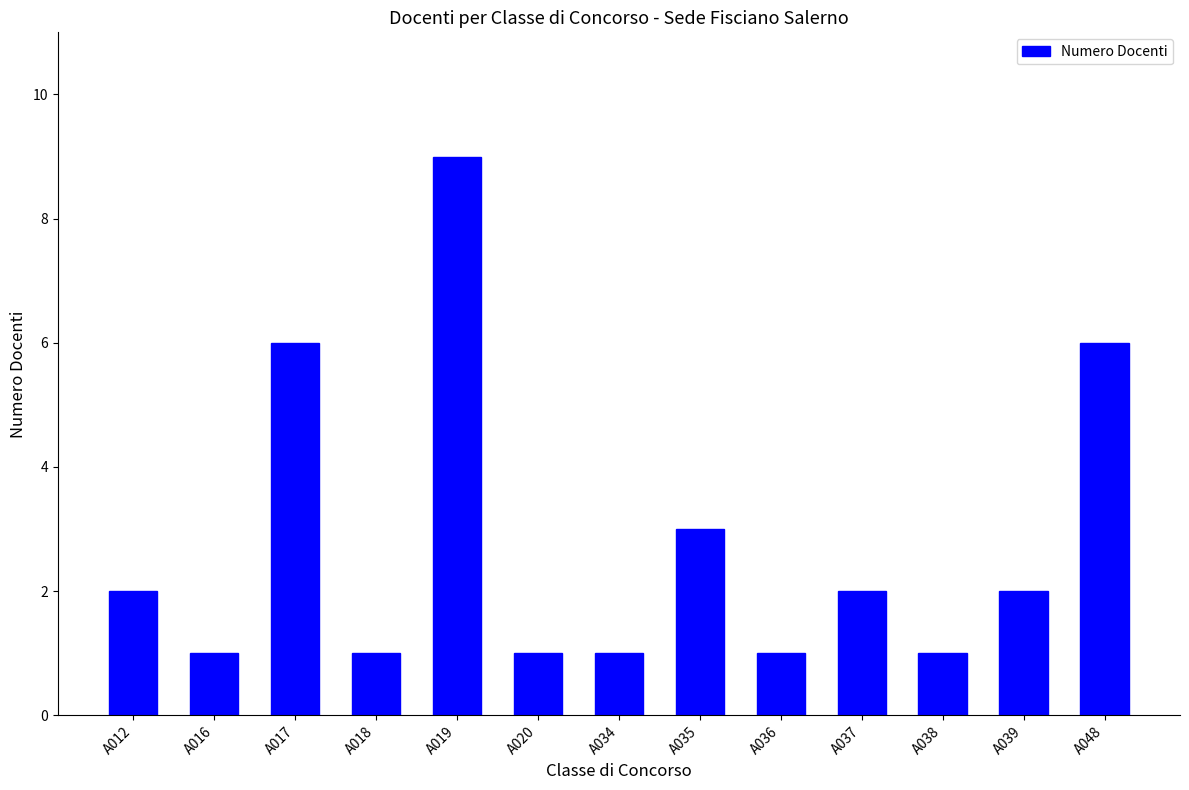

What is the maximum value shown in the chart?

9